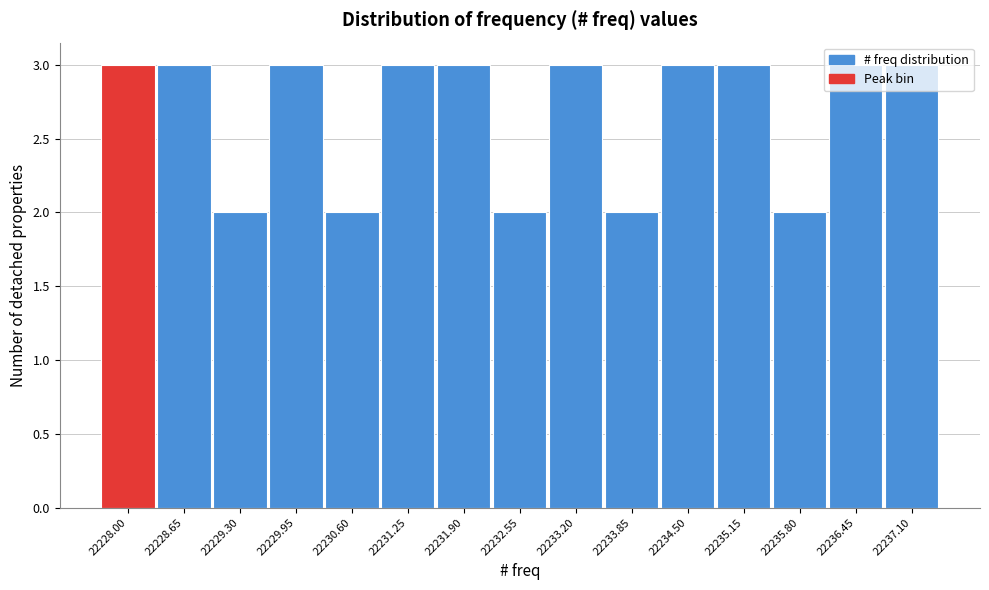

What position from the left is 22237.10?

15